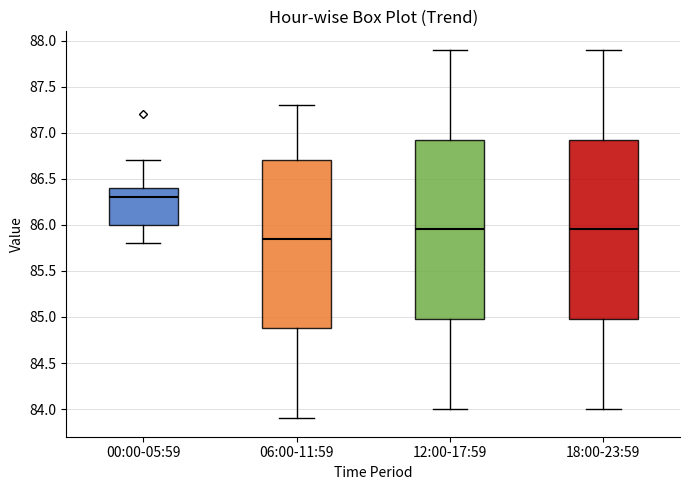

Reading left to right, transcribe this box plot: for each box, give where its median line is, the range the box spans, and where its two whiskers end, as read against the y-axis. The values are not printed on the chart, so give them approximately, as read against the axis.

00:00-05:59: median 86.30, box 86.00 to 86.40, whiskers 85.80 to 86.70
06:00-11:59: median 85.85, box 84.90 to 86.70, whiskers 83.90 to 87.30
12:00-17:59: median 85.95, box 85.00 to 86.95, whiskers 84.00 to 87.90
18:00-23:59: median 85.95, box 85.00 to 86.95, whiskers 84.00 to 87.90